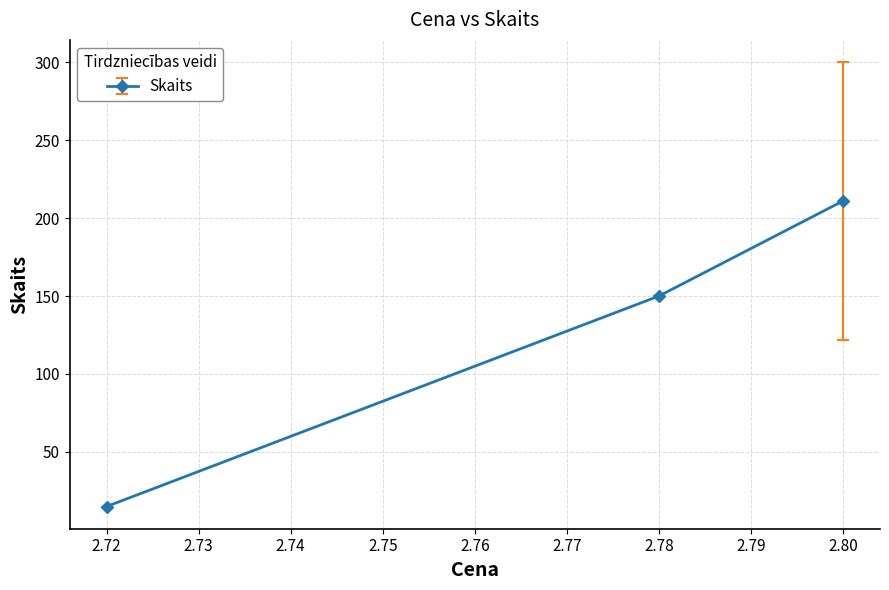

Which category has the highest value across all series?

2.80